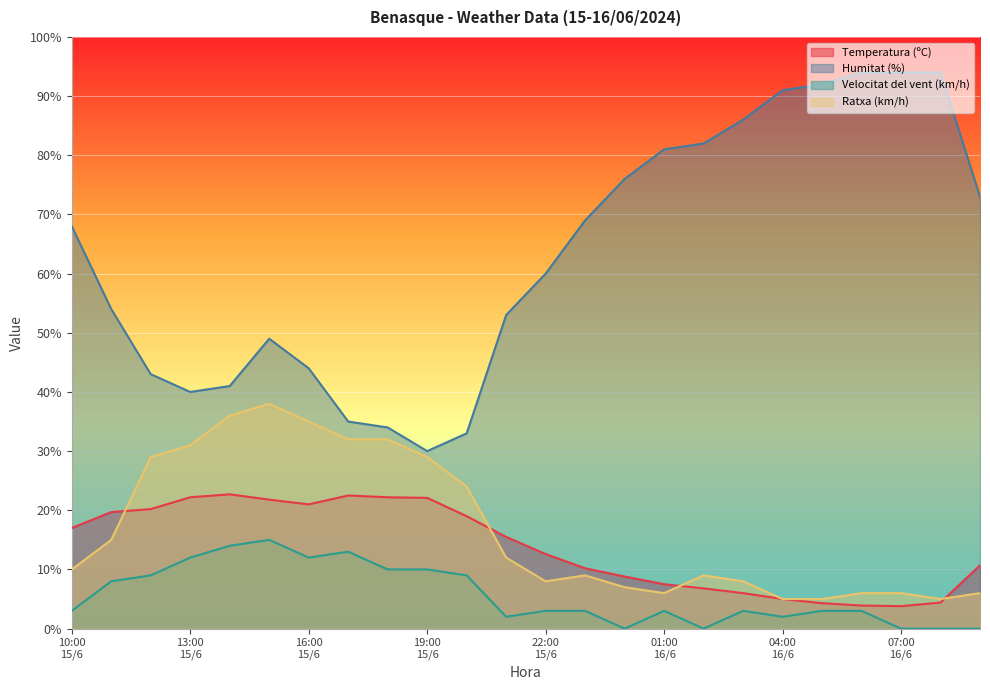

At which label does Temperatura (ºC) reach its peak?

14:00
15/6